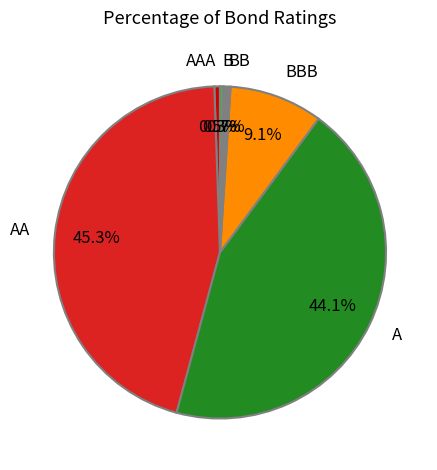

True or false: B accounts for 0% of the total.

True